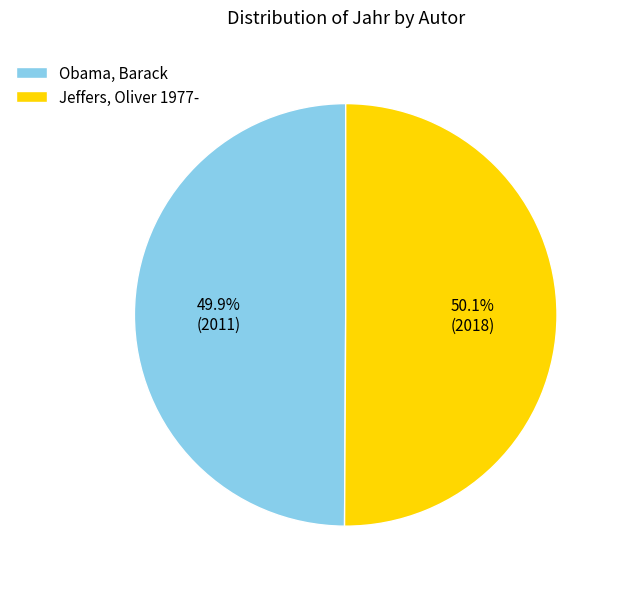

Rank the categories by value from highest to lowest.

Jeffers, Oliver 1977-, Obama, Barack